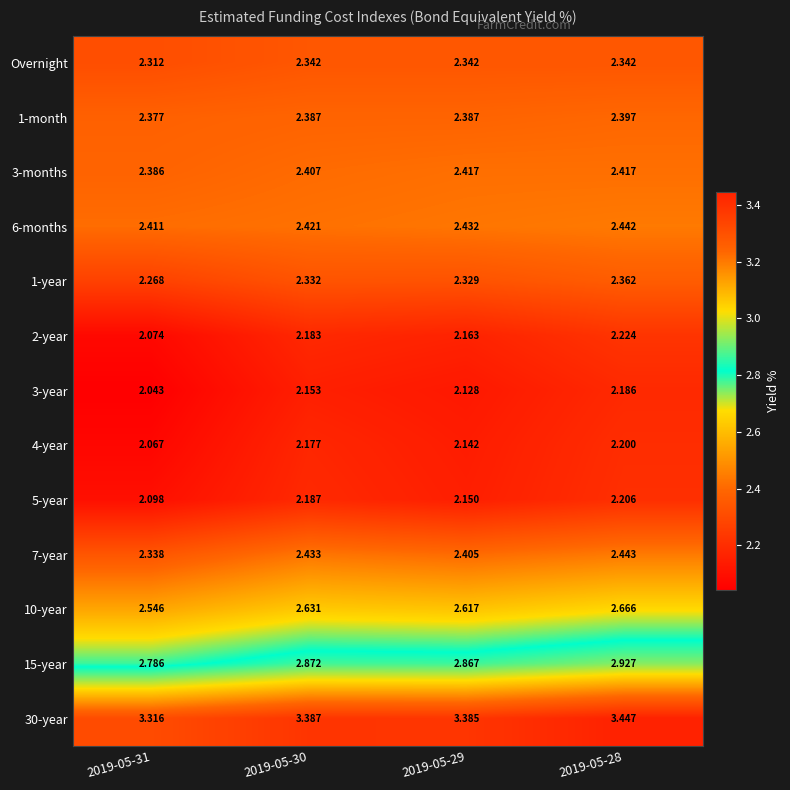

How many categories are shown in the chart?

4